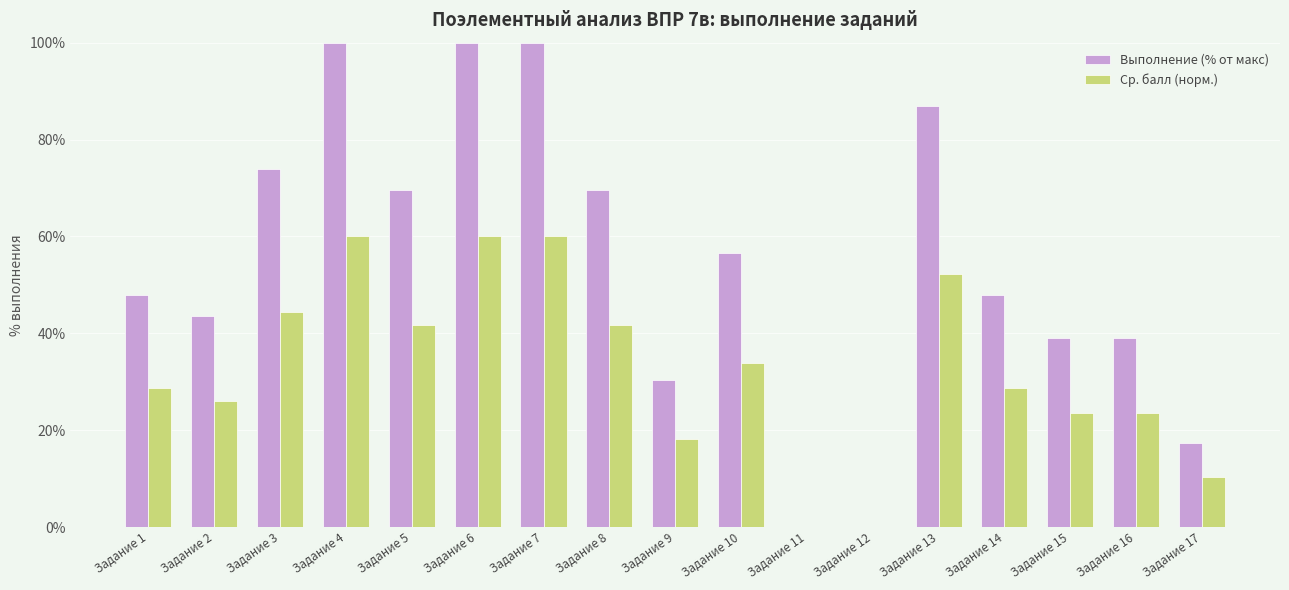

Read the Ср. балл (норм.) value at Задание 9.

18.3